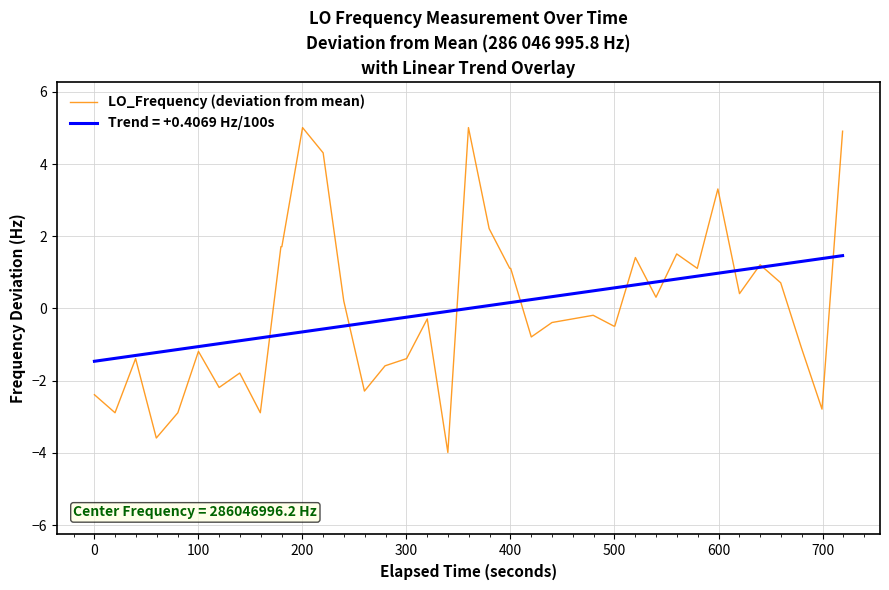

What is the highest value of the LO_Frequency (deviation from mean) series?

5.0